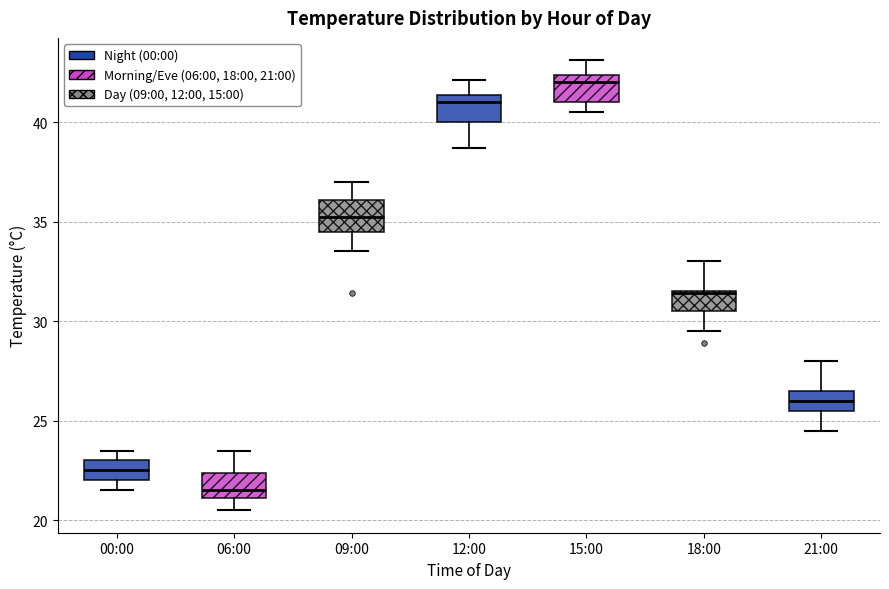

Where does the median line of the box for 12:00 sit on the y-axis? The values are not printed on the chart, so give them approximately, as read against the axis.

41.0